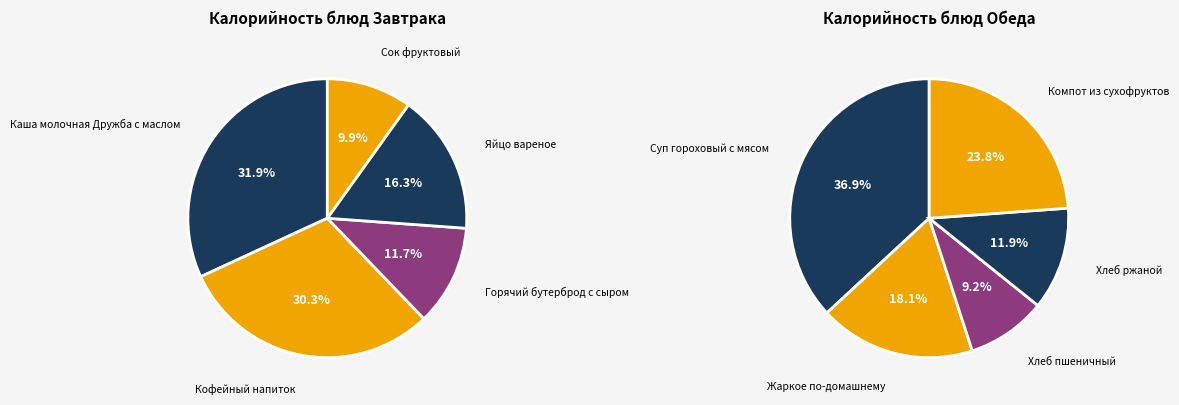

What percentage is the 1 slice, to the nearest percent?

18%